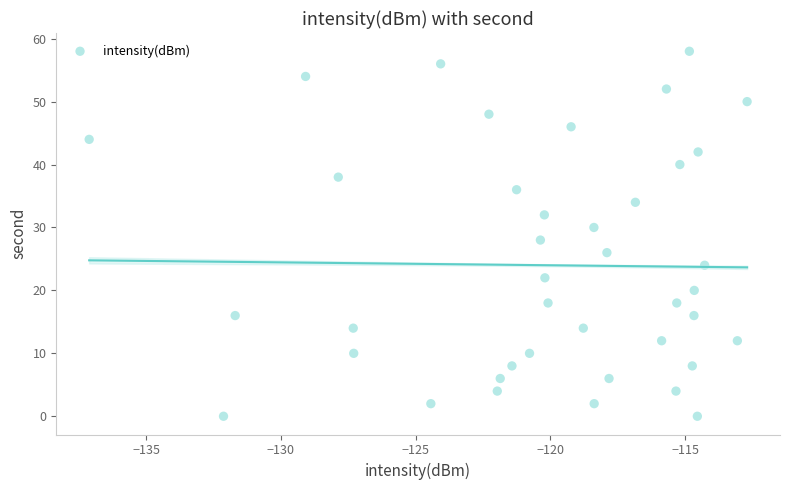

What is the range of Y values (max minus min)?

58